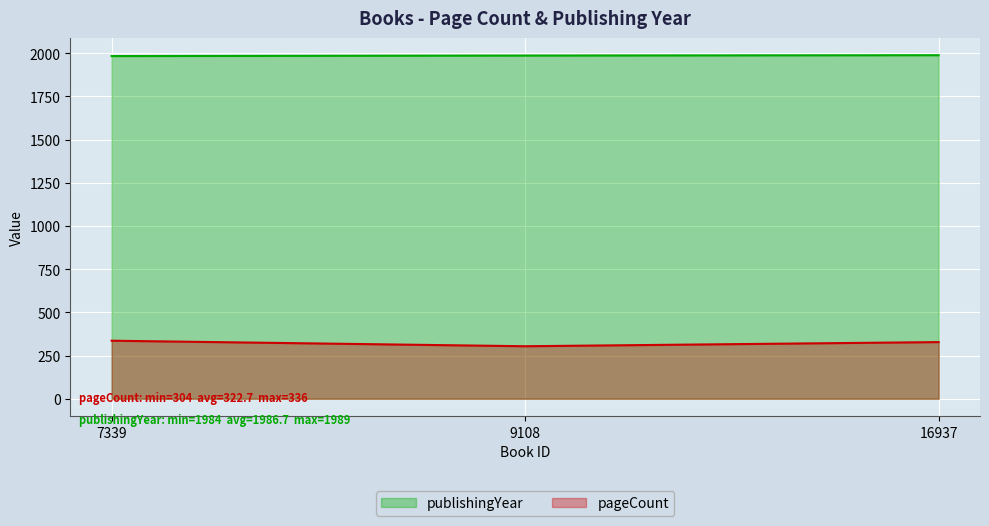

What is the difference between the maximum and minimum values in the pageCount series?

32